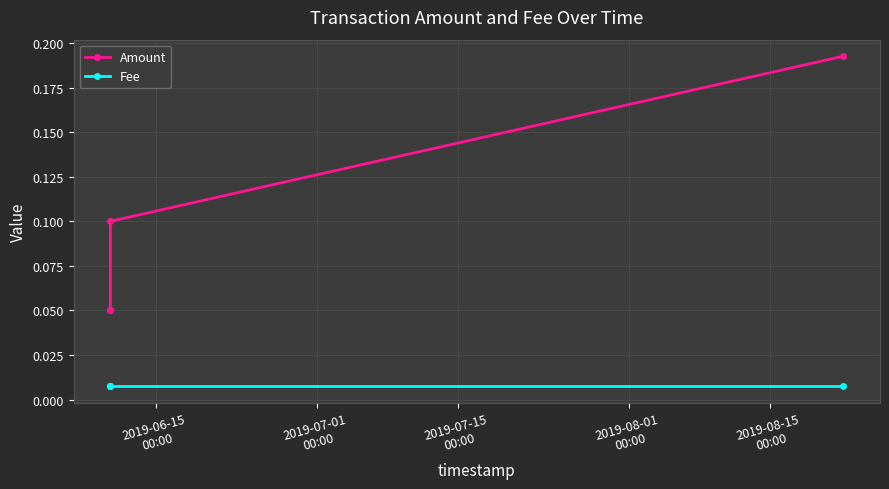

Is it true that Amount equals 0.1 at 2019-07-15
00:00?

False